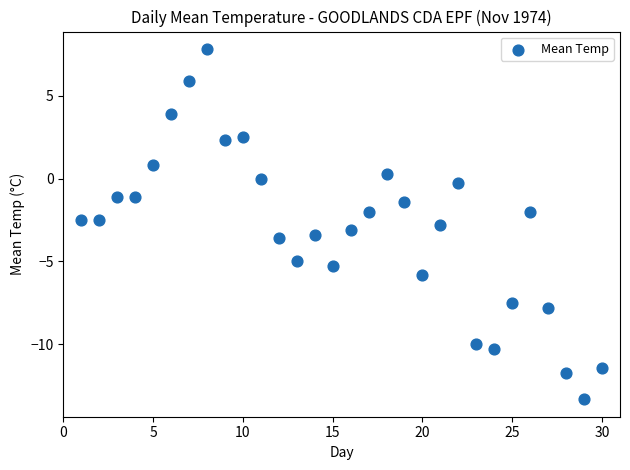

What is the range of Y values (max minus min)?

21.1